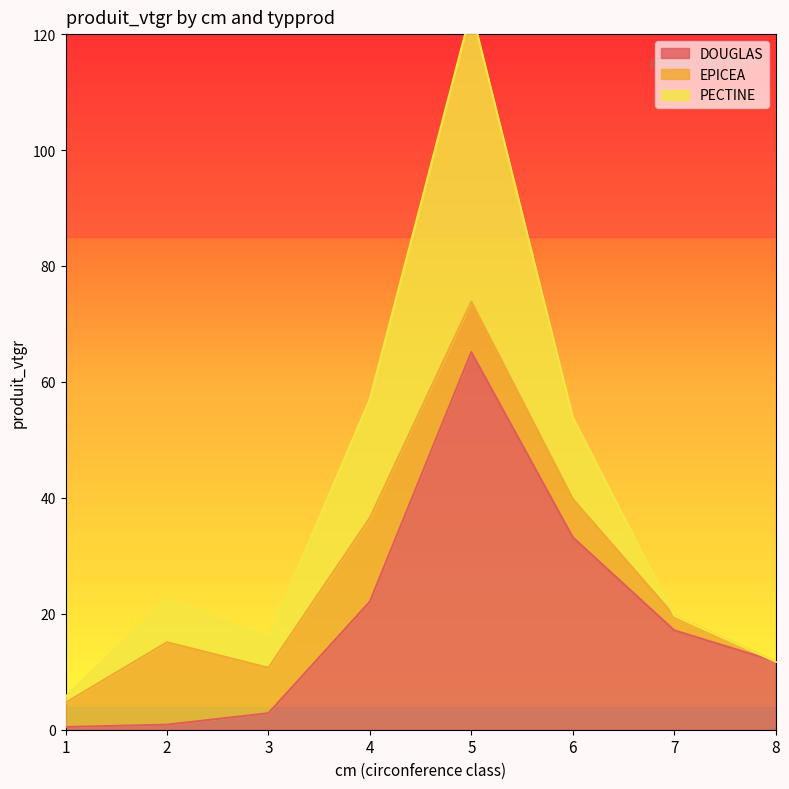

The DOUGLAS series shows 2.8 at 3. True or false?

True